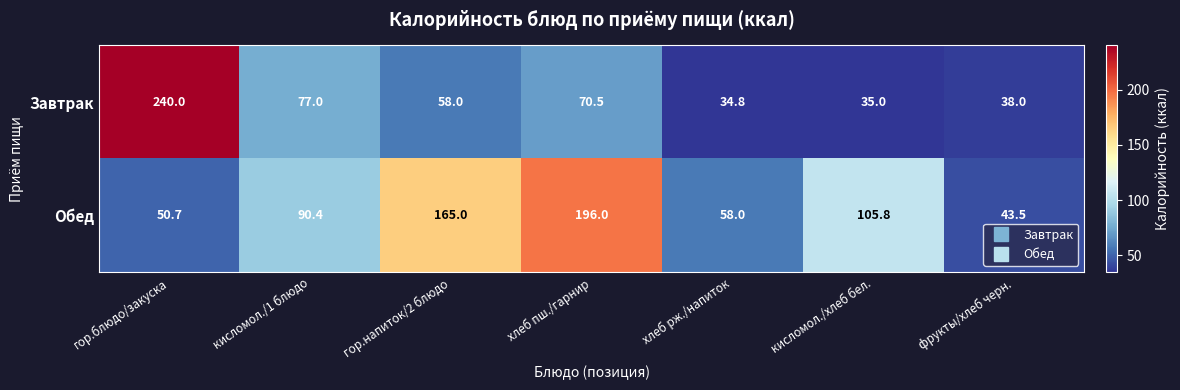

Reading right to left, extract all data points from this chart.

Завтрак: 38.0	35.0	34.8	70.5	58.0	77.0	240.0
Обед: 43.5	105.8	58.0	196.0	165.0	90.4	50.7